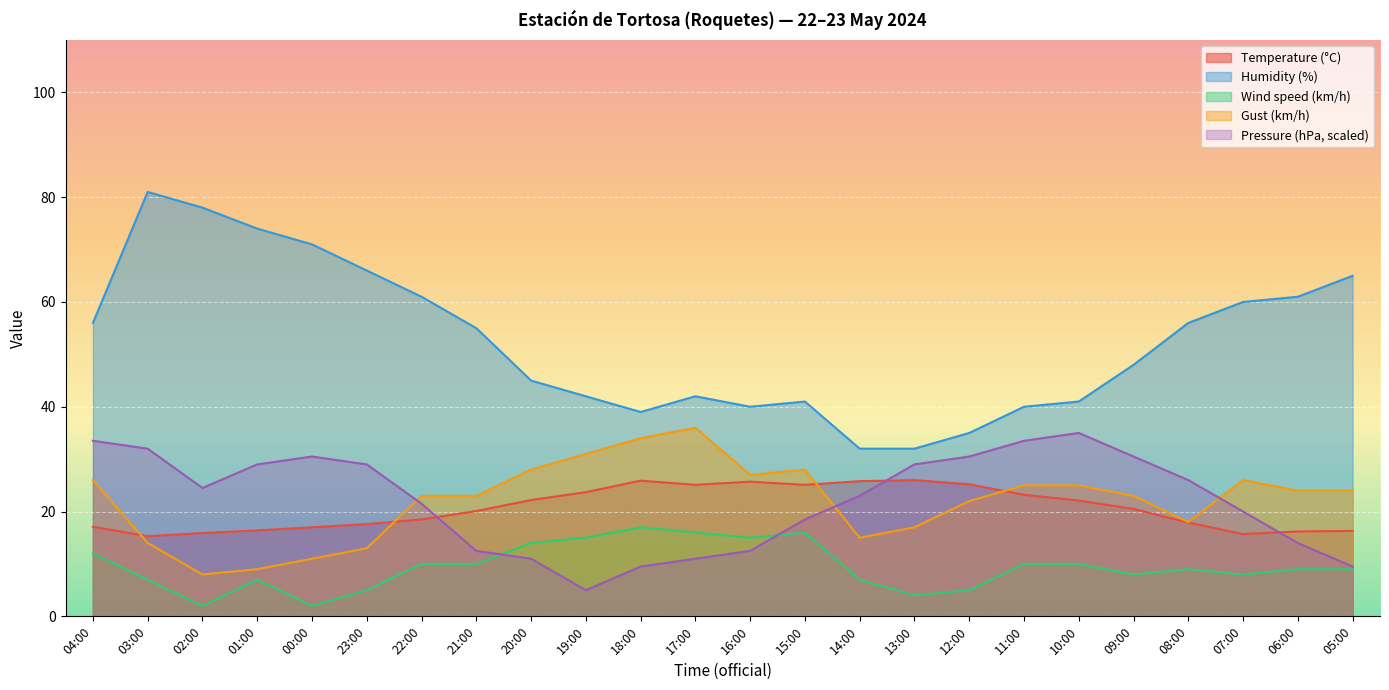

What is the total value across all series at 07:00?

129.7